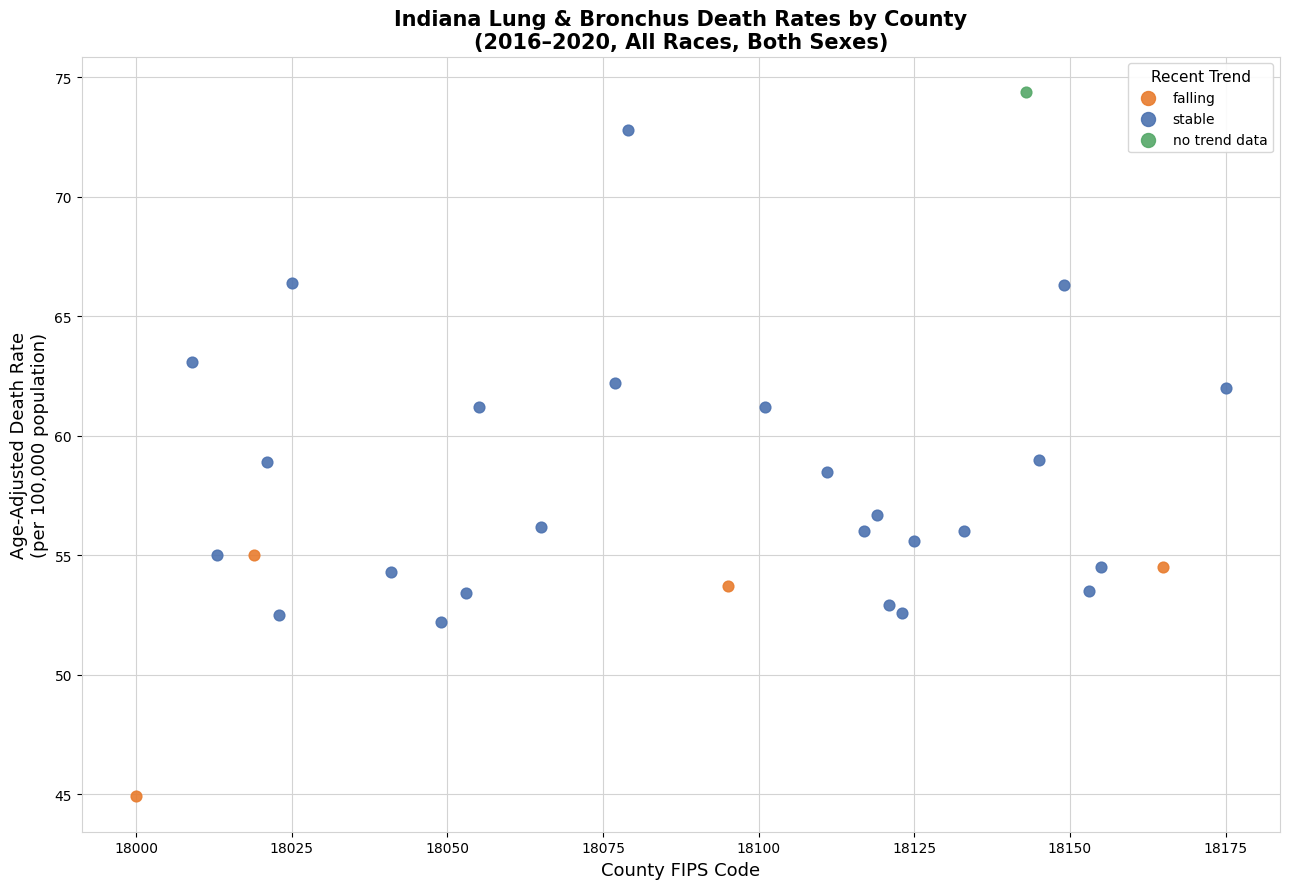

What are all the series names shown in the legend?

falling, stable, no trend data